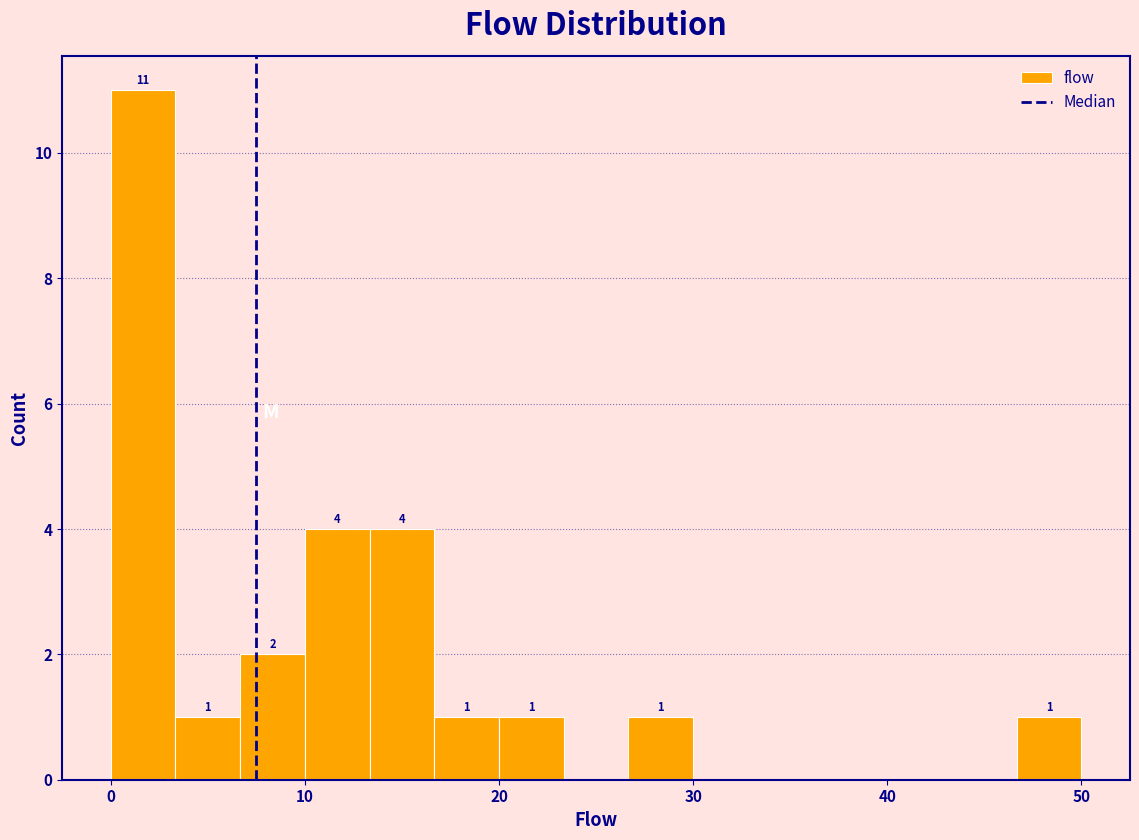

Around what value on the x-axis is the tallest bar? Give the approximate position of its centre, as read against the axis.

2